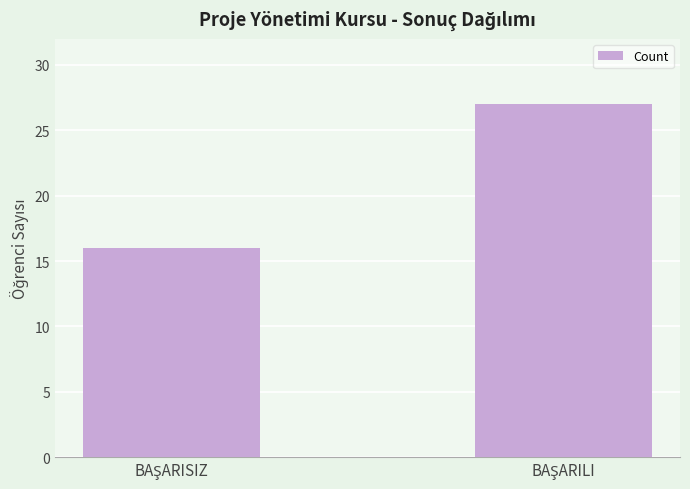

Are the bars horizontal?

No